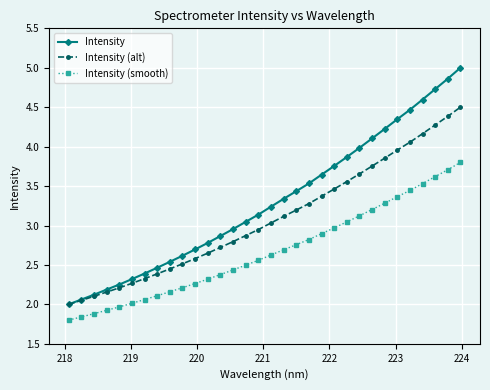

Which series has the largest total across all categories?

Intensity